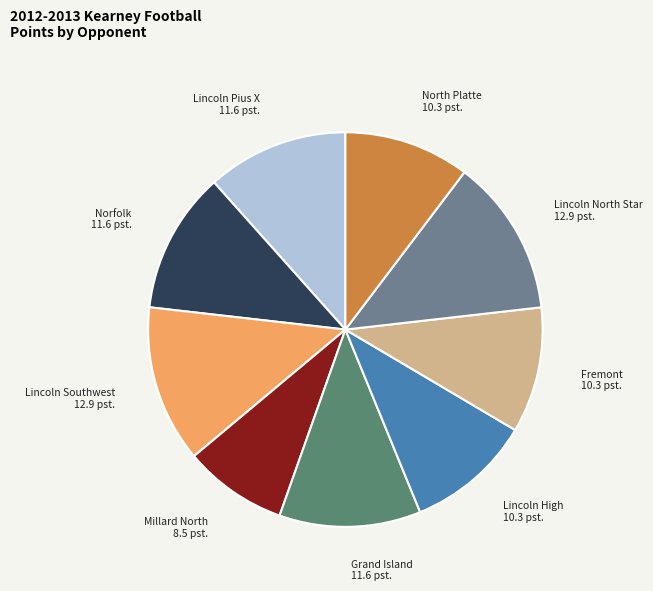

Is there any slice that represents more than half of the pie?

No